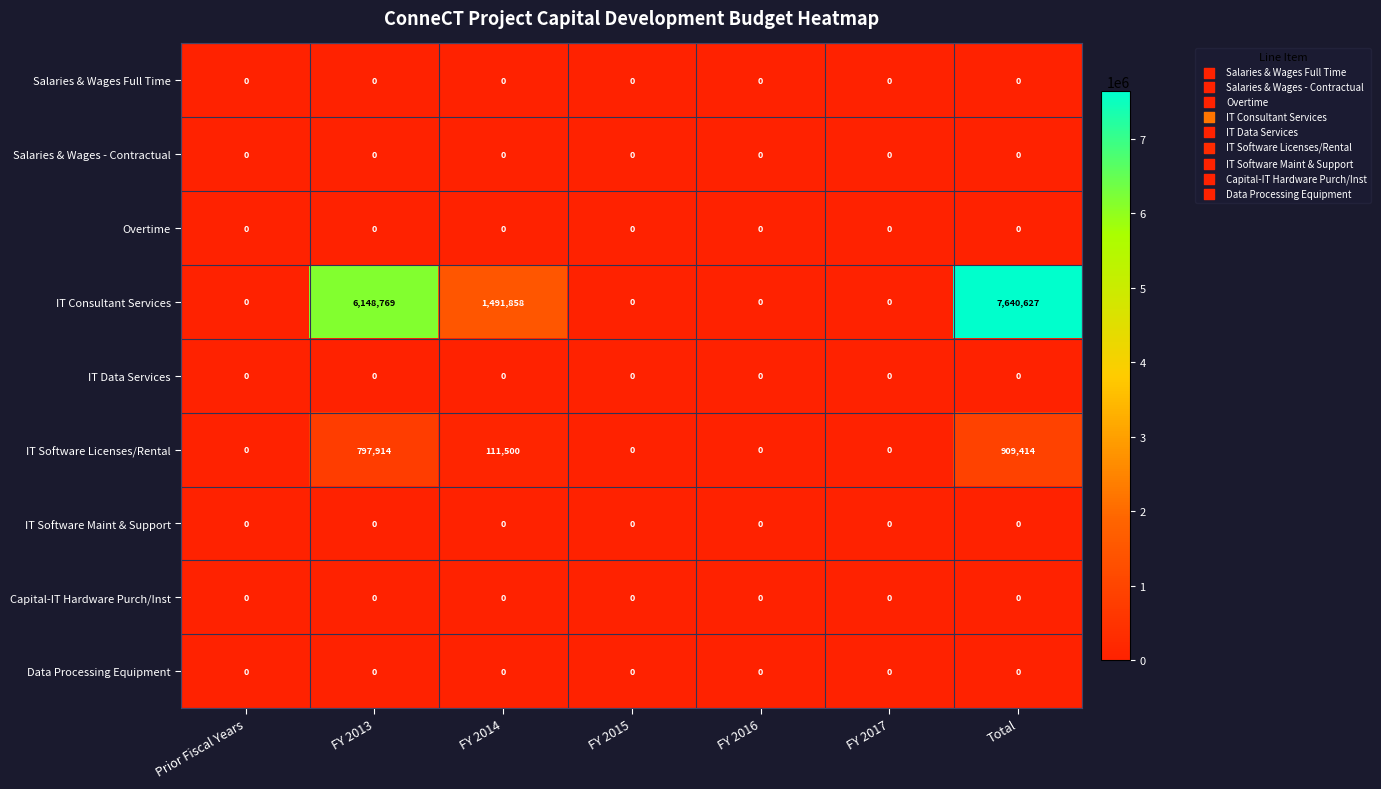

At how many categories does at least one series exceed 1727869?

2